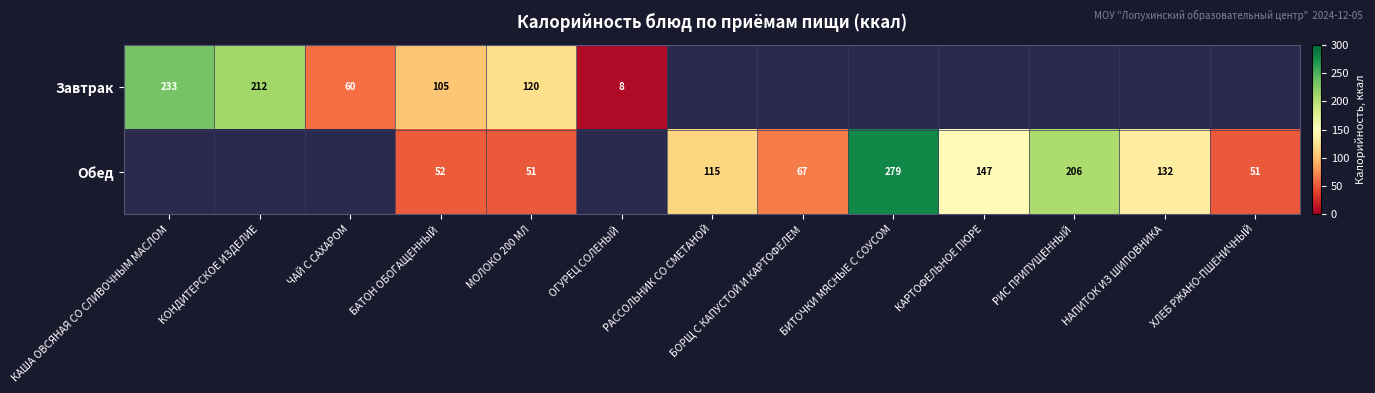

The Завтрак series shows 212 at КОНДИТЕРСКОЕ ИЗДЕЛИЕ. True or false?

True